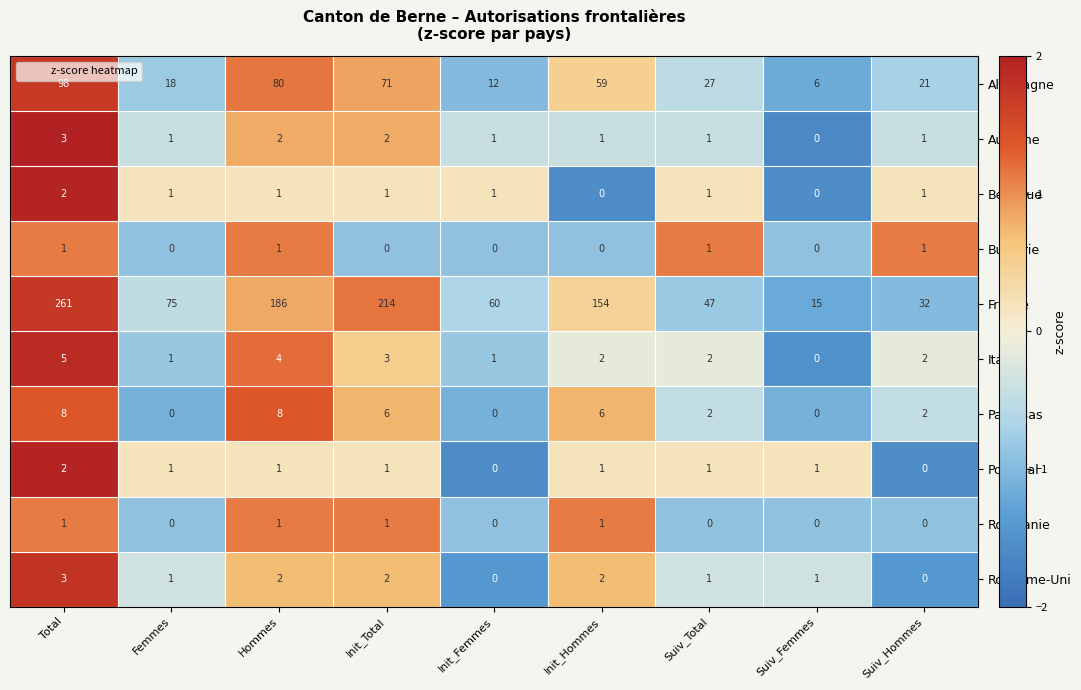

Is it true that France equals 31 at Femmes?

False